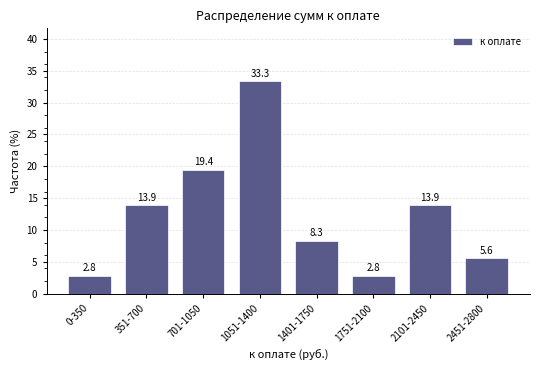

Reading right to left, extract all data points from this chart.

5.6	13.9	2.8	8.3	33.3	19.4	13.9	2.8